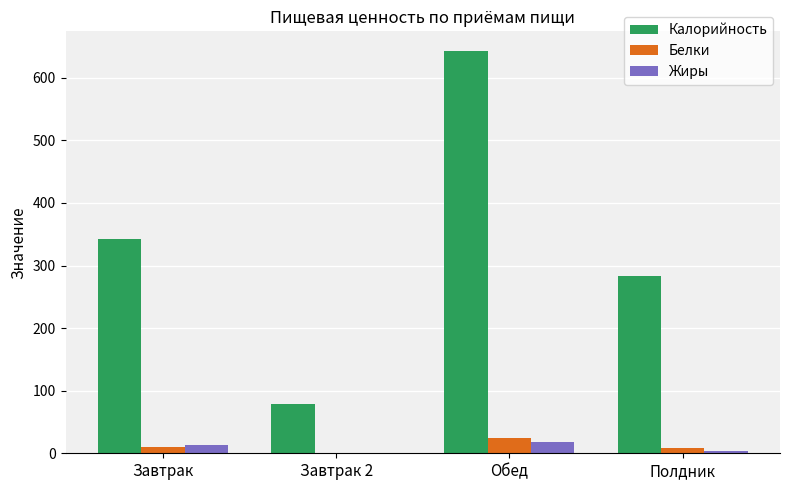

Read the Жиры value at Обед.

18.8